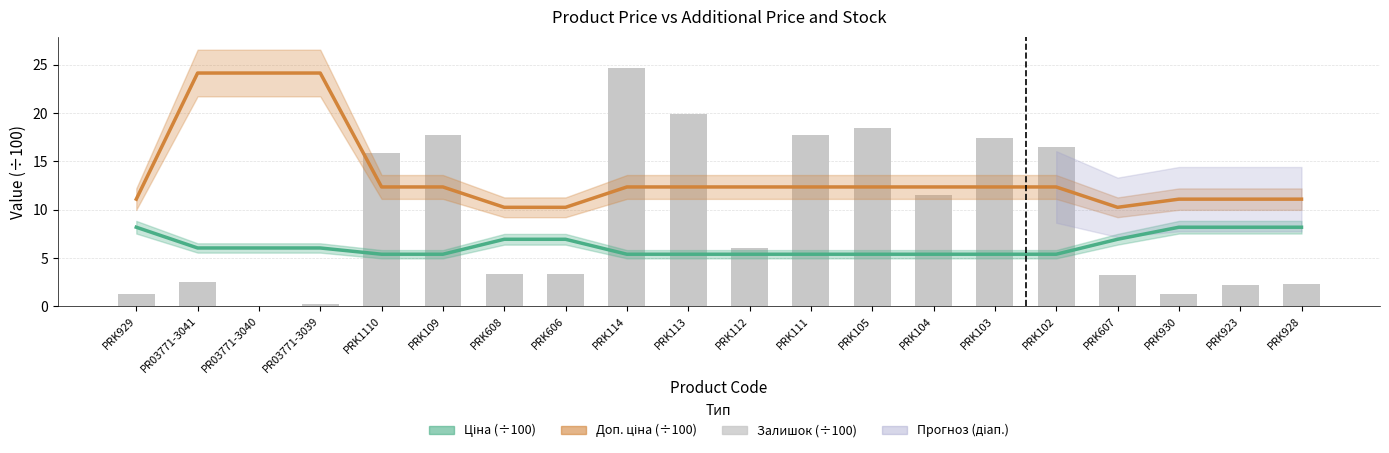

List the labels in order of Ціна (÷100) value, largest first.

PRK929, PRK930, PRK923, PRK928, PRK608, PRK606, PRK607, PR03771-3041, PR03771-3040, PR03771-3039, PRK1110, PRK109, PRK114, PRK113, PRK112, PRK111, PRK105, PRK104, PRK103, PRK102